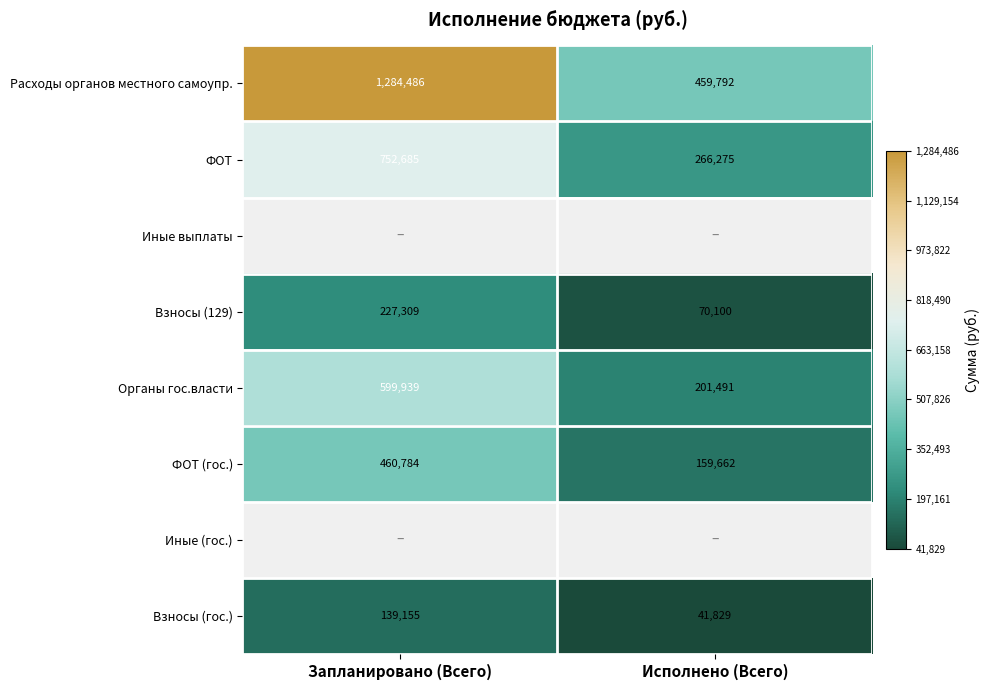

At which label does Взносы (гос.) reach its minimum?

Исполнено (Всего)